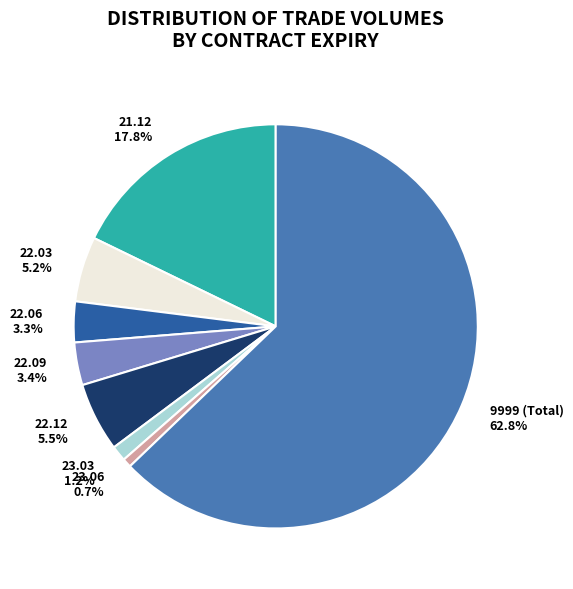

How many slices are in this pie chart?

8